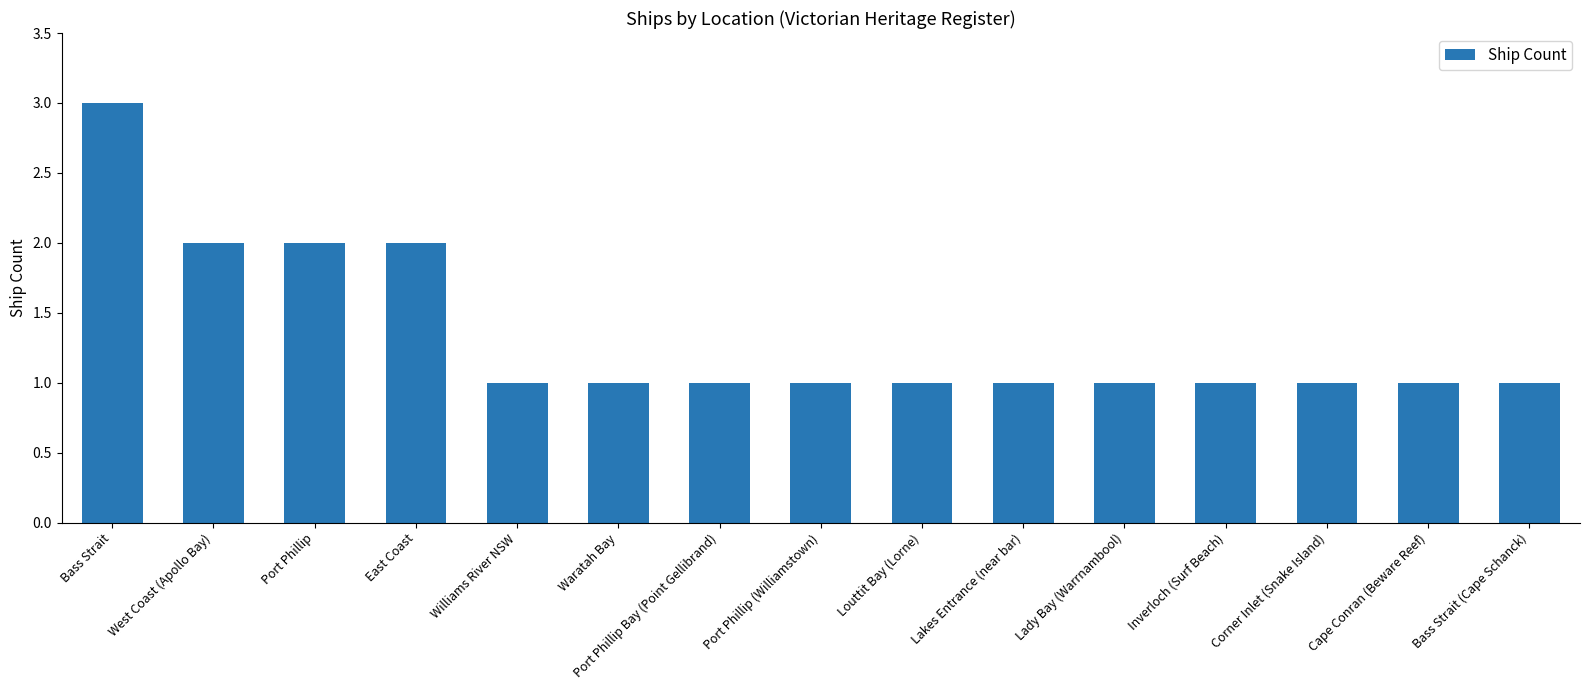

True or false: the data shows 1 at Waratah Bay.

True